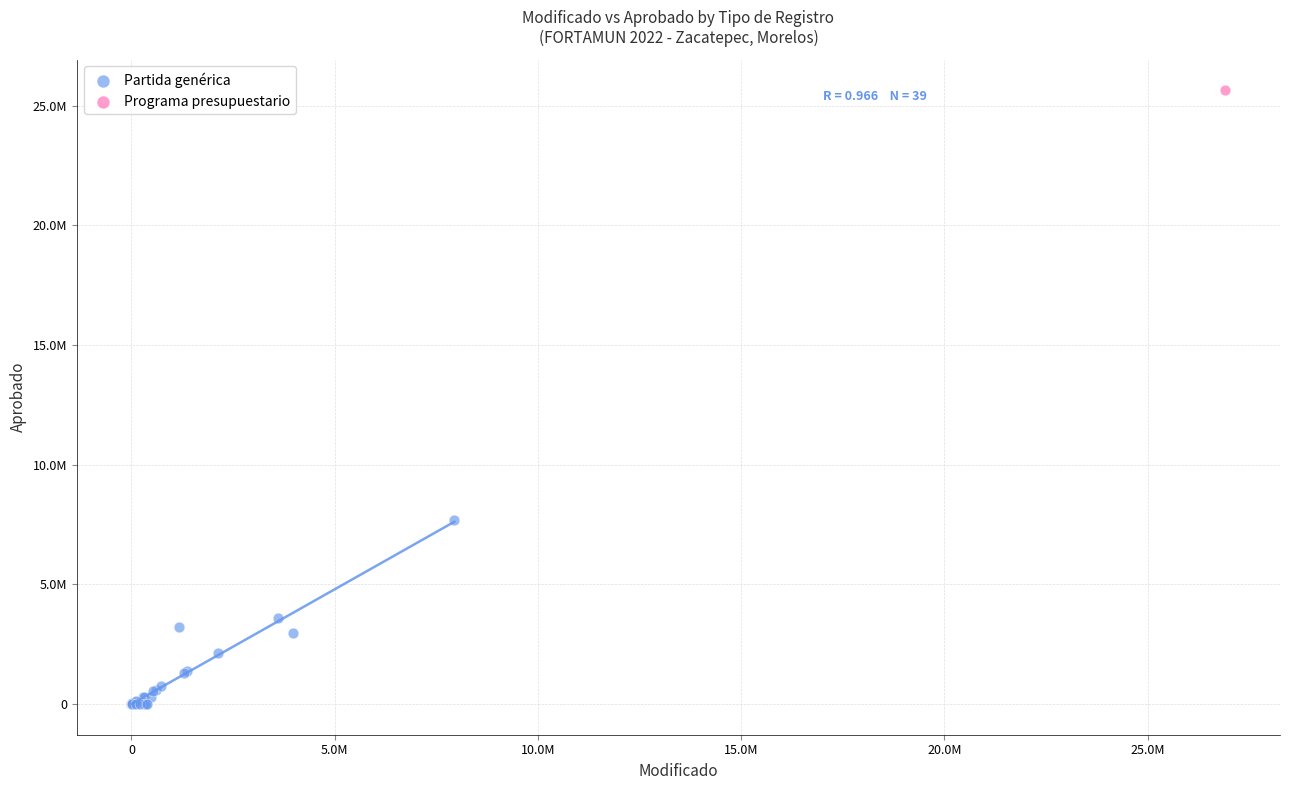

What are all the series names shown in the legend?

Partida genérica, Programa presupuestario